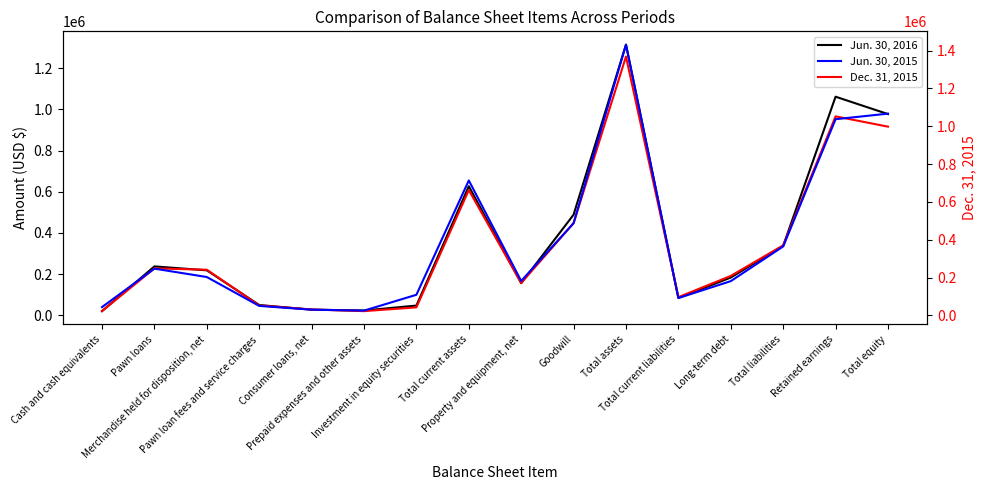

Which category has the highest value in the Jun. 30, 2016 series?

Total assets